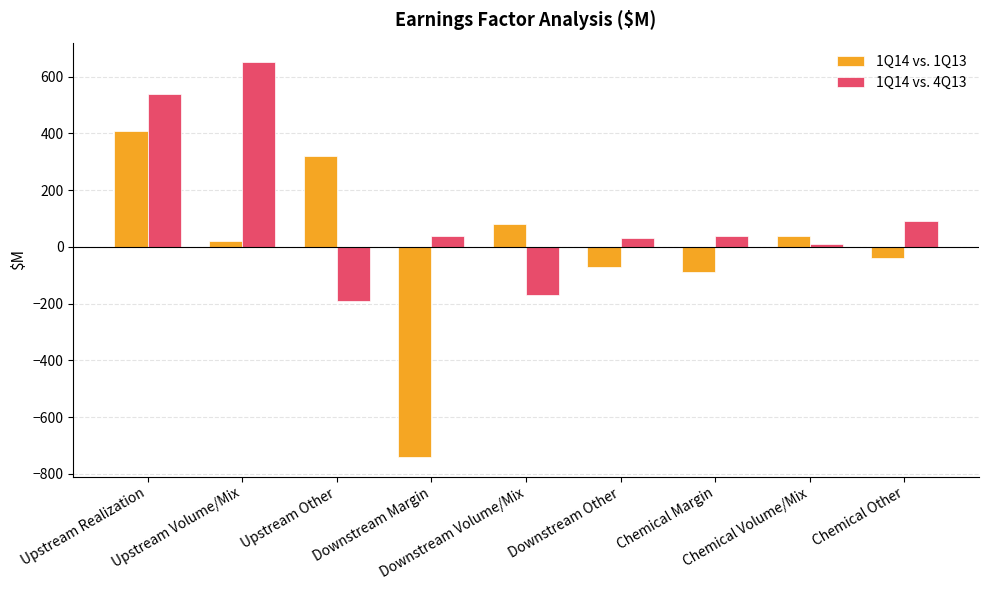

Where does the 1Q14 vs. 1Q13 series first go above 20?

Upstream Realization